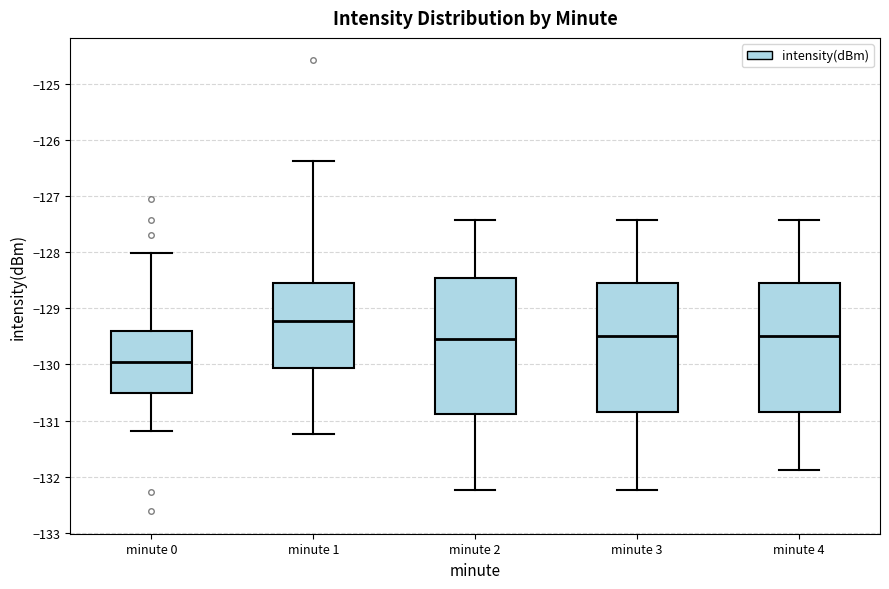

Reading left to right, read every box against the y-axis: the position of its median line, the range the box covers, and the ends of its whiskers. The values are not printed on the chart, so give them approximately, as read against the axis.

minute 0: median -130.0, box -130.5 to -129.4, whiskers -131.2 to -128.0
minute 1: median -129.2, box -130.1 to -128.6, whiskers -131.2 to -126.4
minute 2: median -129.5, box -130.9 to -128.5, whiskers -132.2 to -127.4
minute 3: median -129.5, box -130.8 to -128.5, whiskers -132.2 to -127.4
minute 4: median -129.5, box -130.8 to -128.5, whiskers -131.9 to -127.4